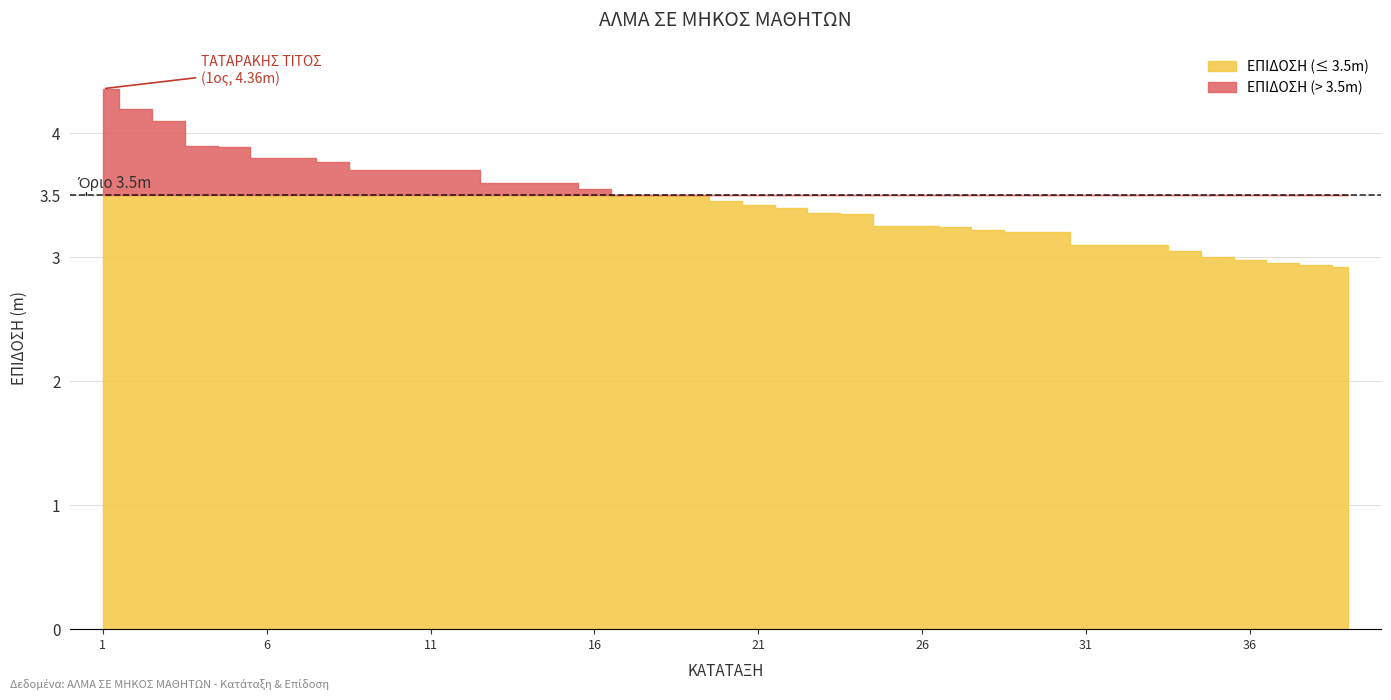

Which has a higher value, 27 or 13?

13